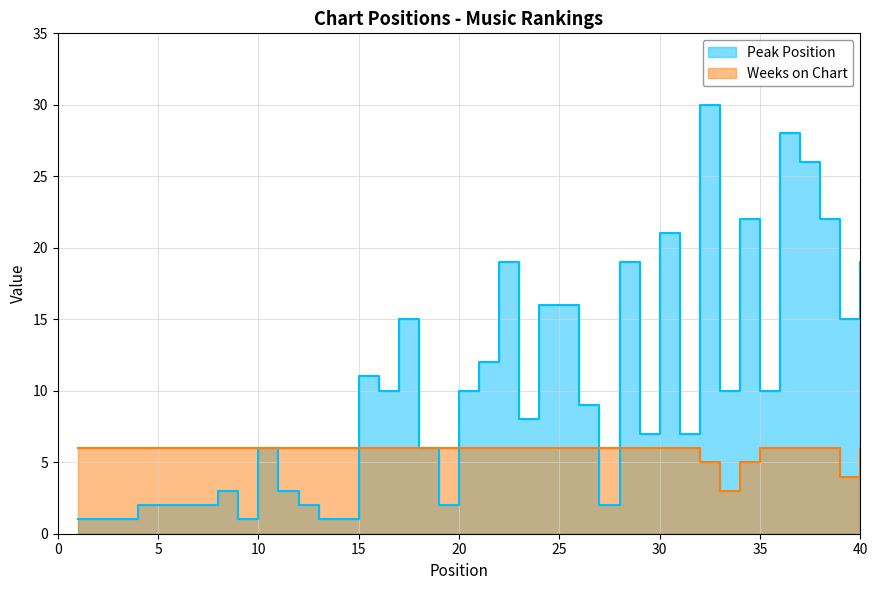

Reading left to right, transcribe all the data shown in this chart.

Peak Position: 1=1	2=1	3=1	4=2	5=2	6=2	7=2	8=3	9=1	10=6	11=3	12=2	13=1	14=1	15=11	16=10	17=15	18=6	19=2	20=10	21=12	22=19	23=8	24=16	25=16	26=9	27=2	28=19	29=7	30=21	31=7	32=30	33=10	34=22	35=10	36=28	37=26	38=22	39=15	40=19
Weeks on Chart: 1=6	2=6	3=6	4=6	5=6	6=6	7=6	8=6	9=6	10=6	11=6	12=6	13=6	14=6	15=6	16=6	17=6	18=6	19=6	20=6	21=6	22=6	23=6	24=6	25=6	26=6	27=6	28=6	29=6	30=6	31=6	32=5	33=3	34=5	35=6	36=6	37=6	38=6	39=4	40=6